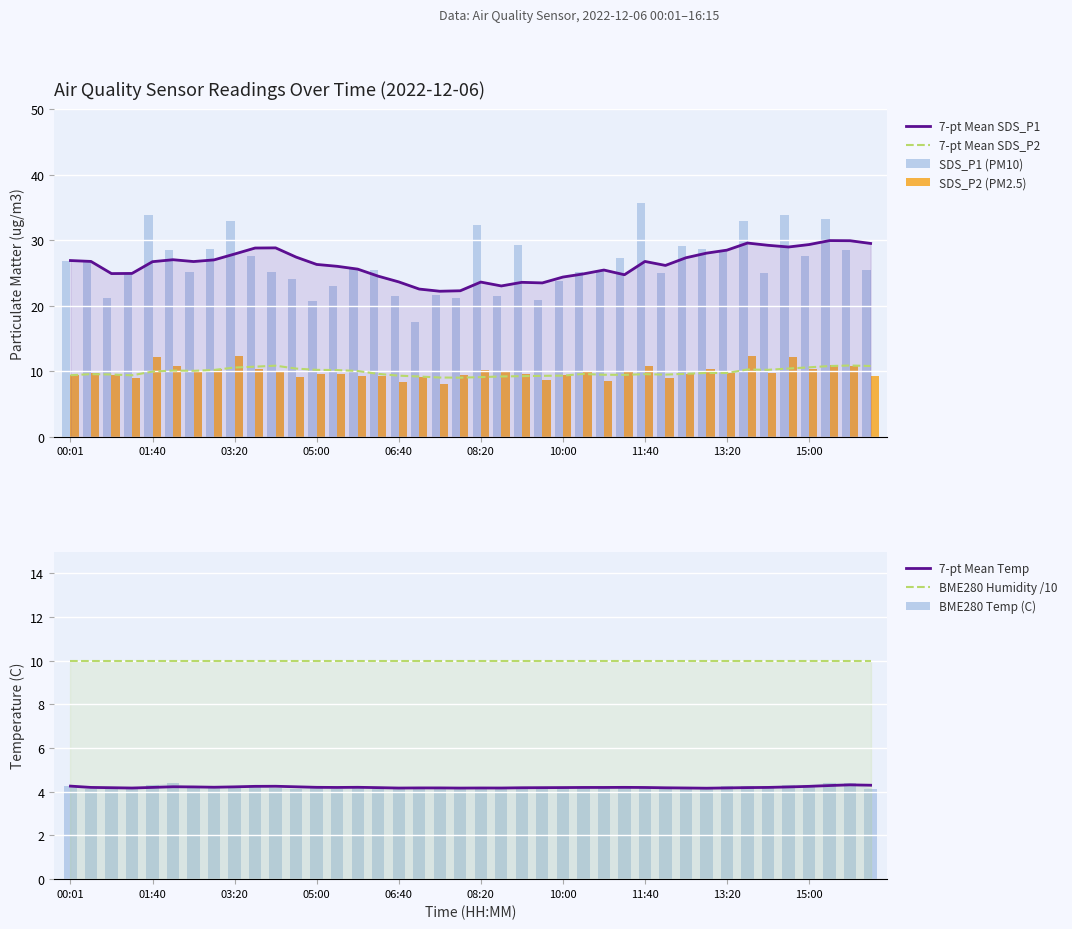

Rank the series by their average value, from highest to lowest.

SDS_P1, SDS_P2, BME280_temperature